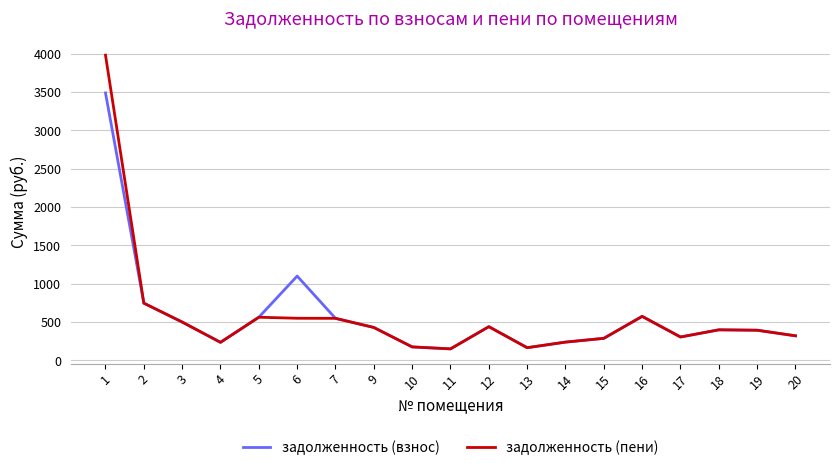

What is the average value of the задолженность (пени) series?

579.5